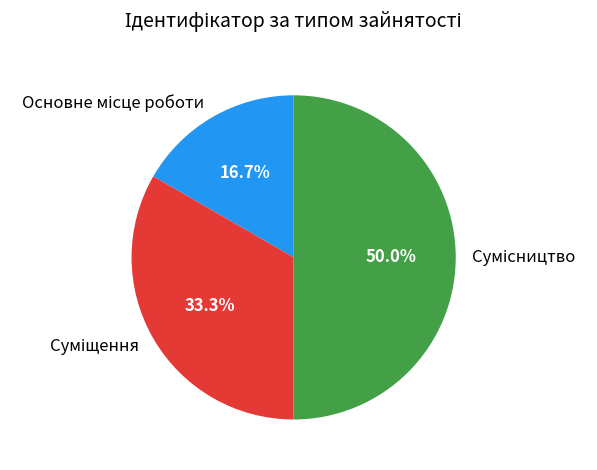

Which slice is the smallest?

Основне місце роботи